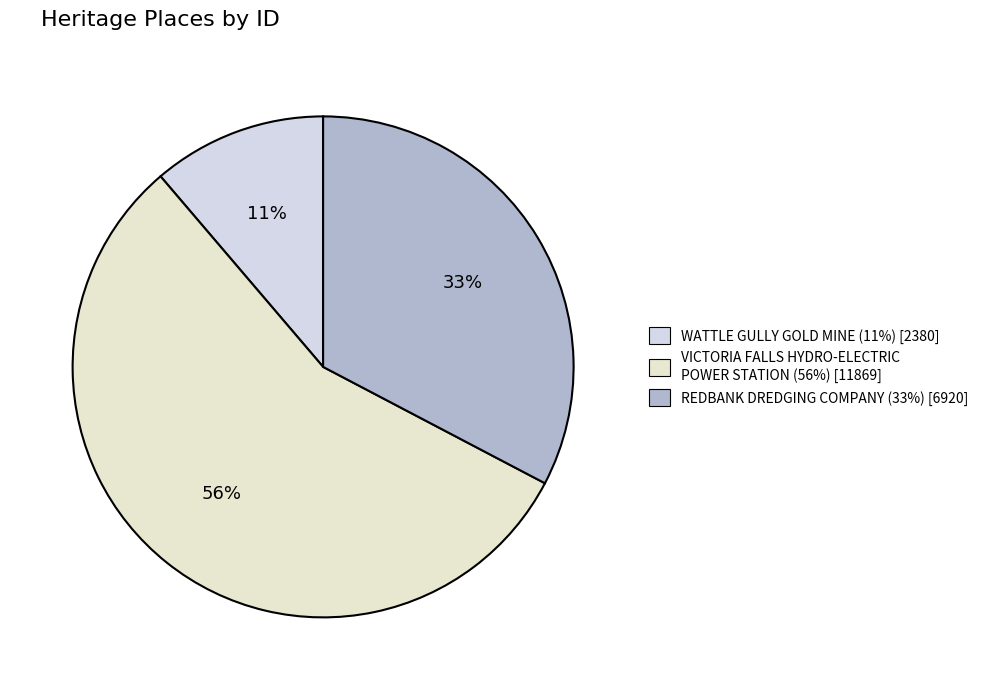

Is it true that REDBANK DREDGING COMPANY is 44% of the pie?

False